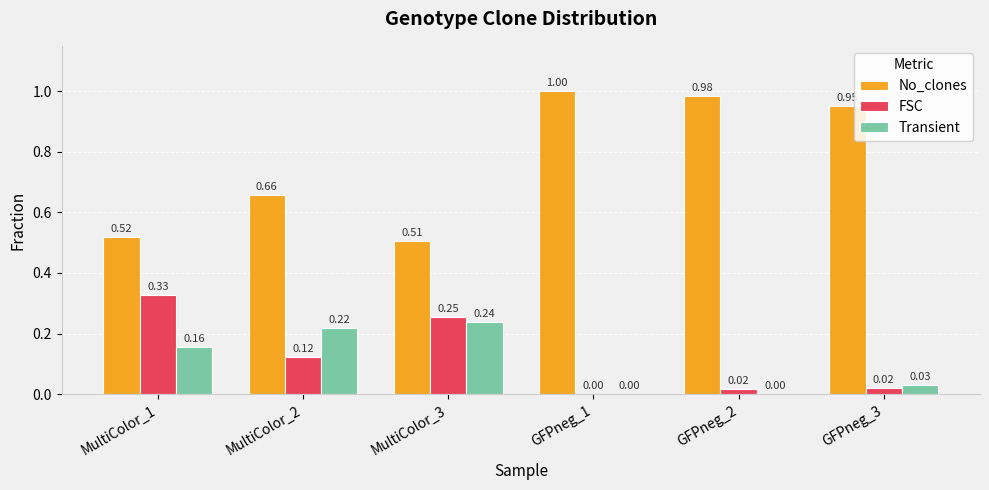

Which series changed the most between MultiColor_2 and GFPneg_1?

No_clones